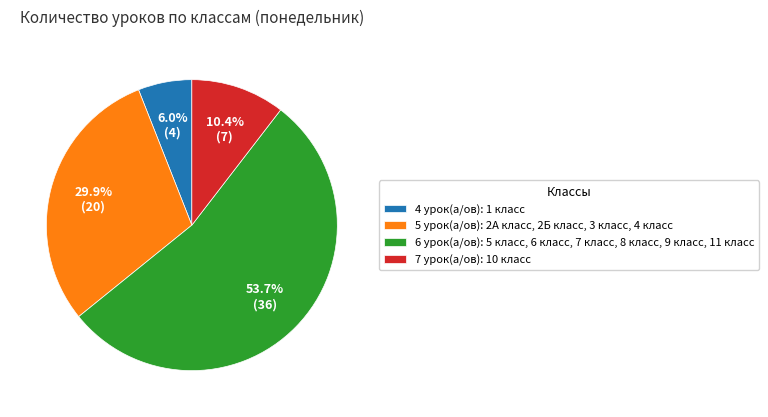

Which has a higher value, 5 урок(а/ов): 2А класс, 2Б класс, 3 класс, 4 класс or 7 урок(а/ов): 10 класс?

5 урок(а/ов): 2А класс, 2Б класс, 3 класс, 4 класс